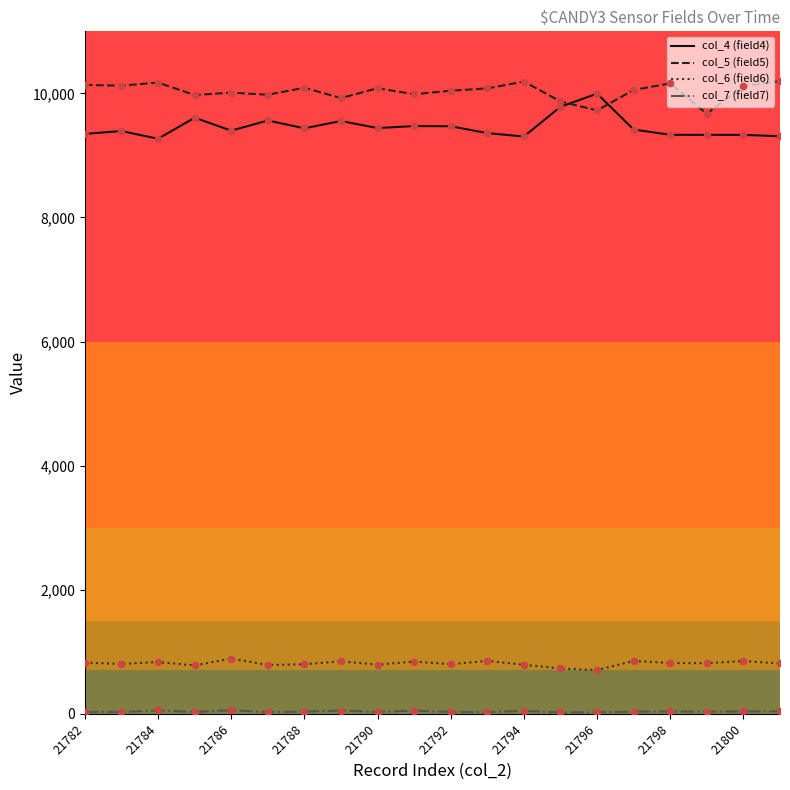

What is the maximum value shown in the chart?

10197